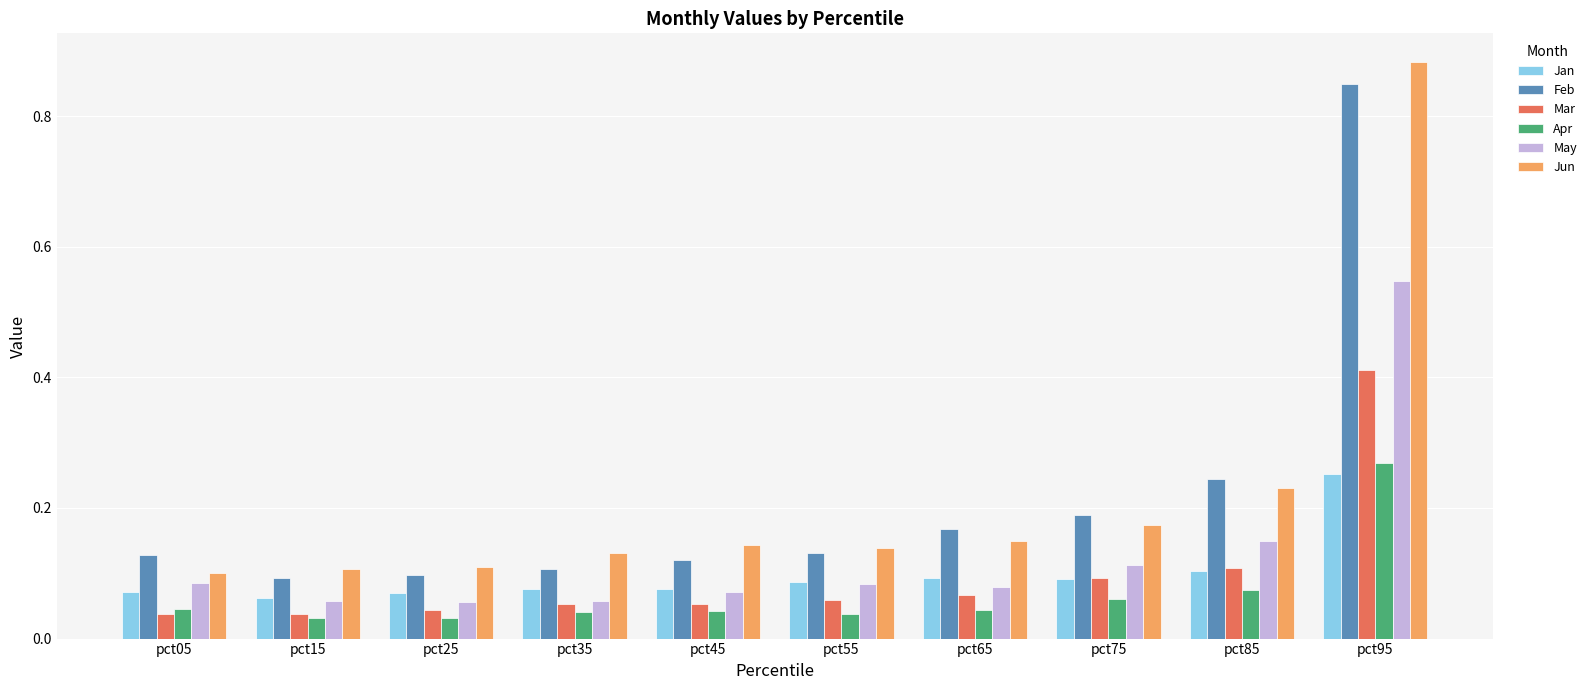

True or false: Jun has a value of 0.2 at pct35.

False